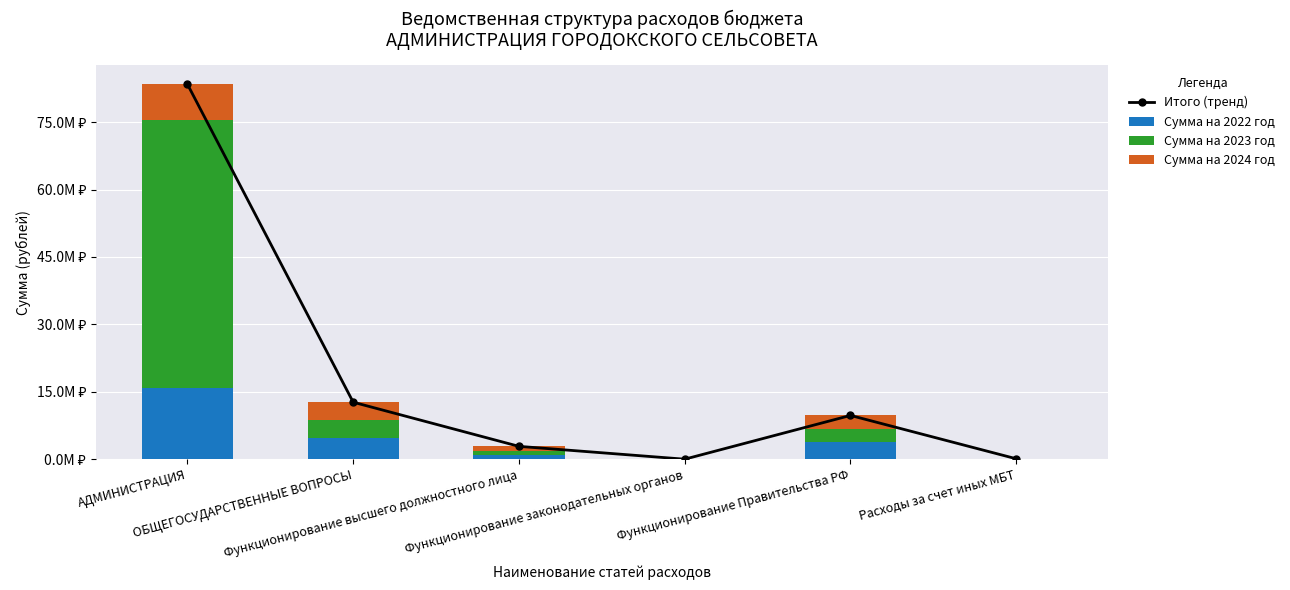

What is the spread (max minus min) of values at АДМИНИСТРАЦИЯ?

75564332.5